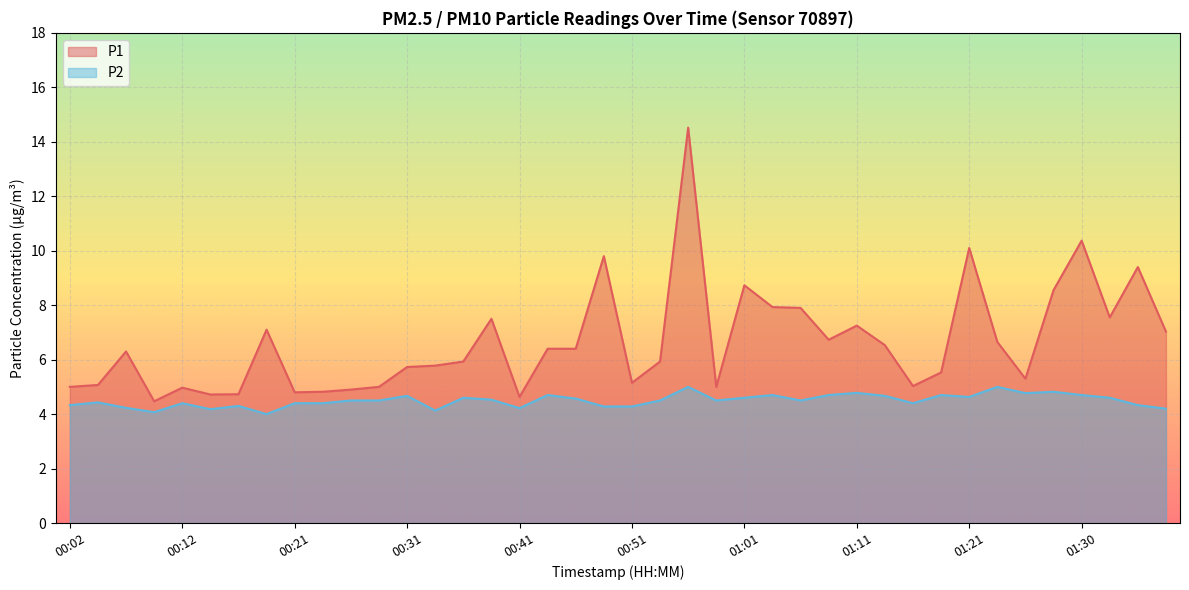

Which series changed the most between 00:26 and 00:46?

P1